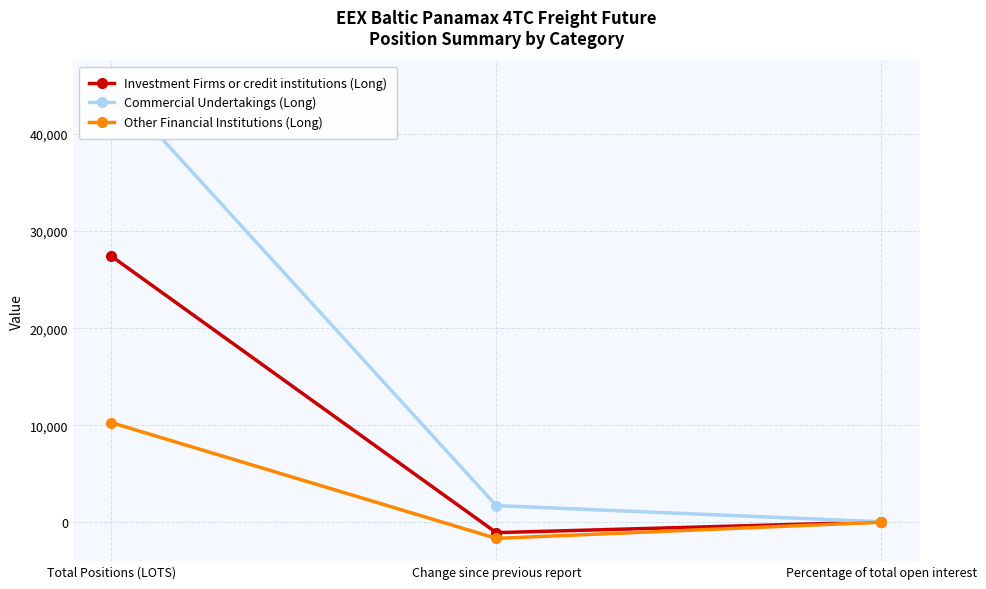

Count the number of data series in this chart.

3